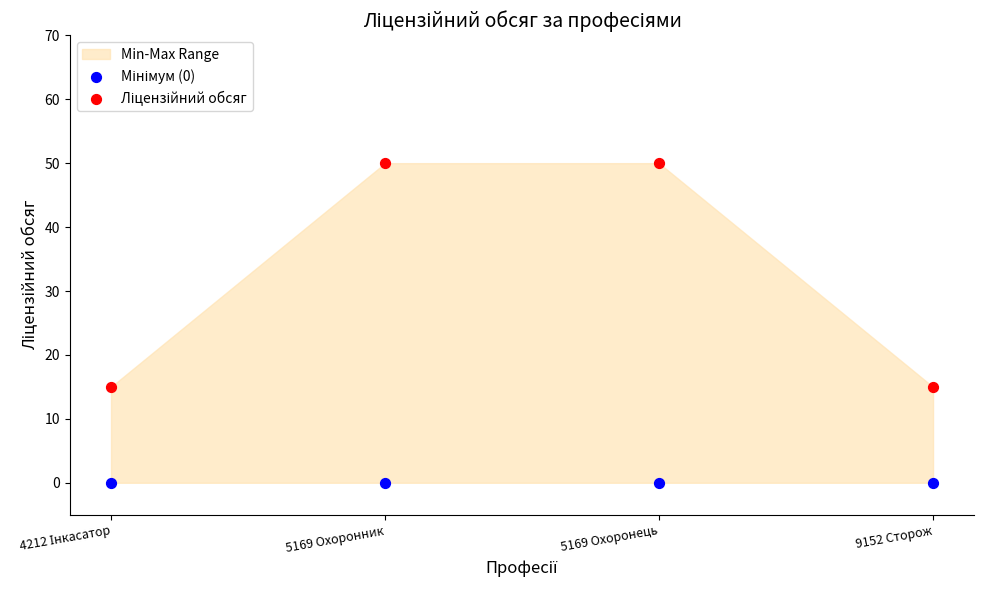

Across all data points, what is the average Y value?

16